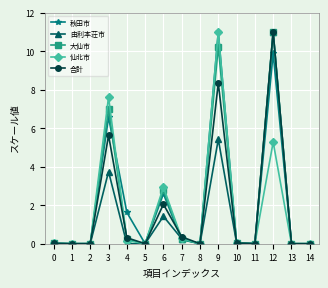

How many distinct data groups are displayed?

5